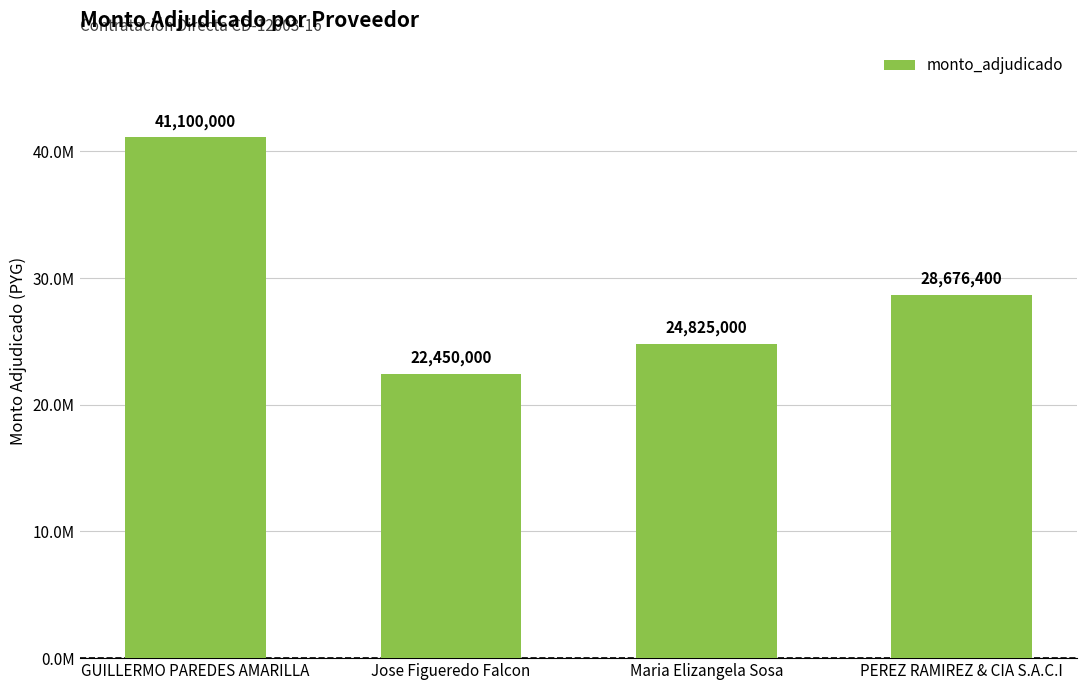

At which label does the data first exceed 28676400?

GUILLERMO PAREDES AMARILLA